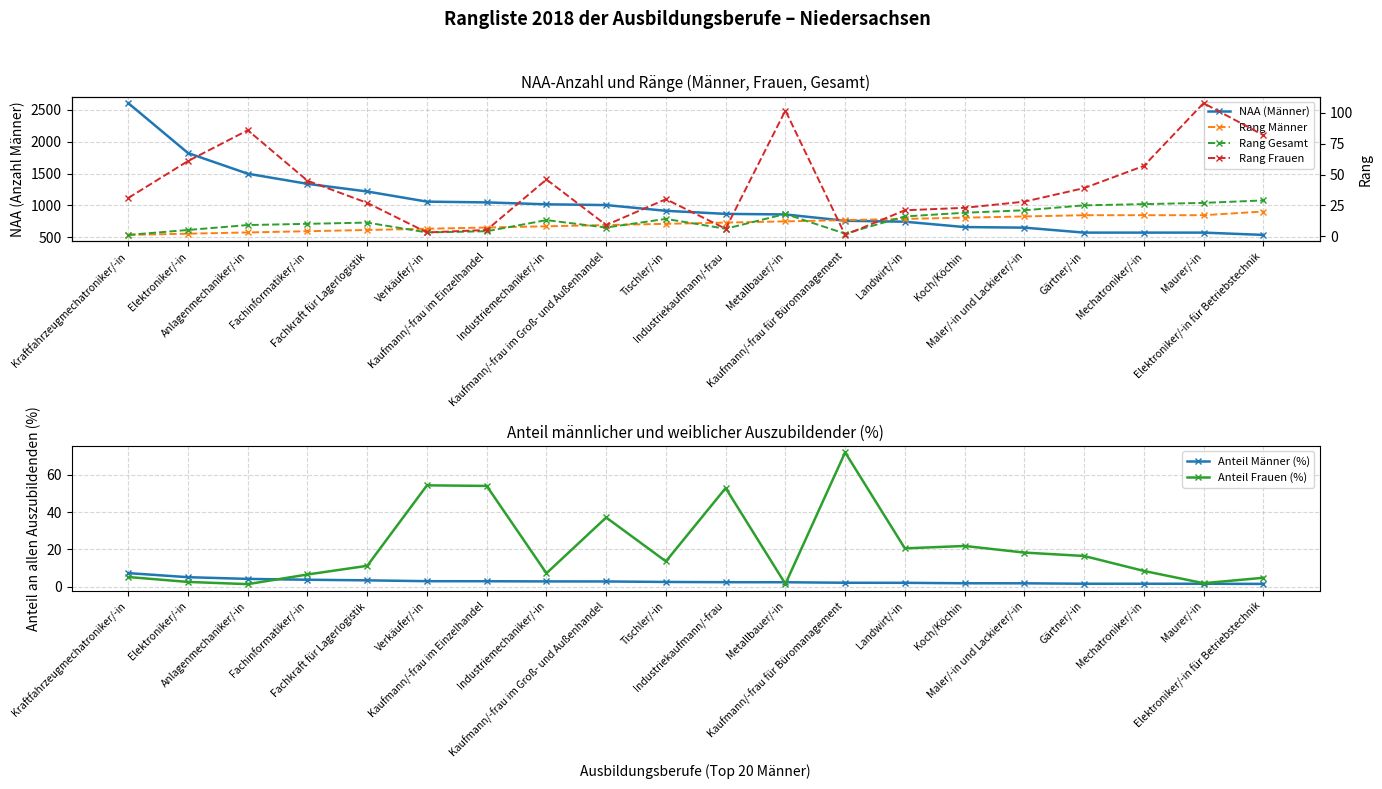

How many categories are shown in the chart?

20